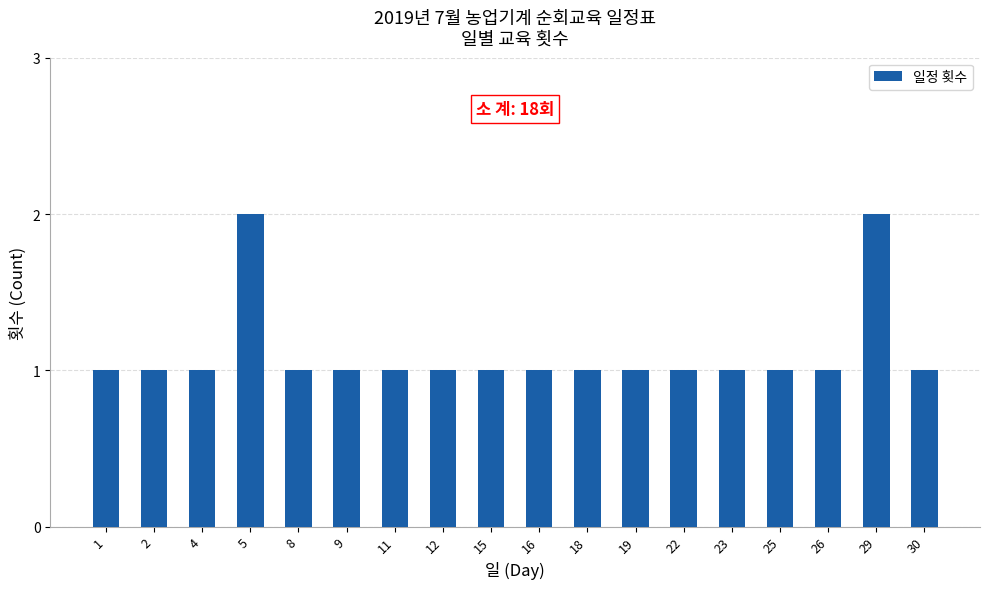

What is the sum of all values?

20